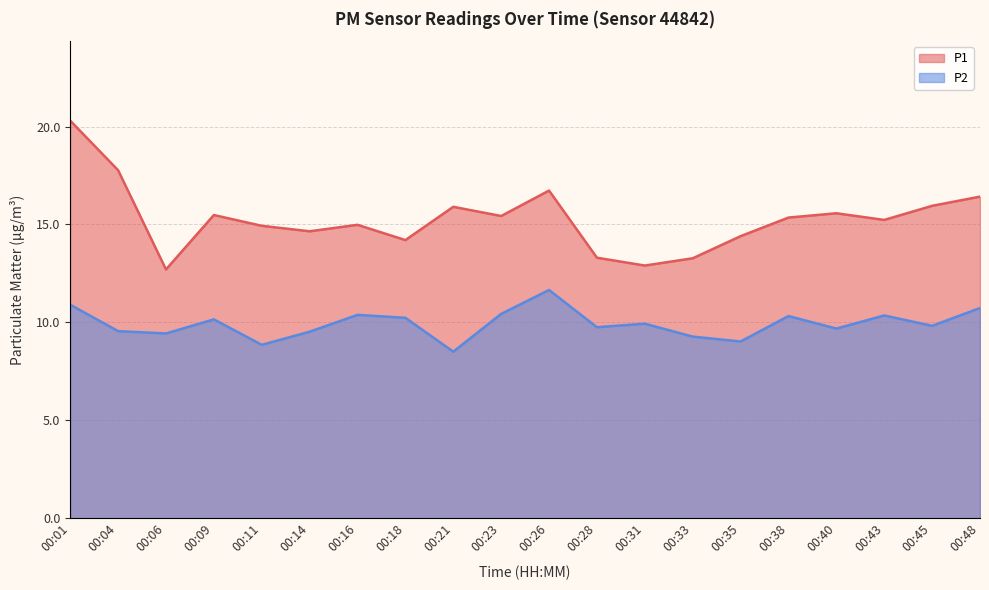

At 00:21, list the series in order from largest to smallest.

P1, P2